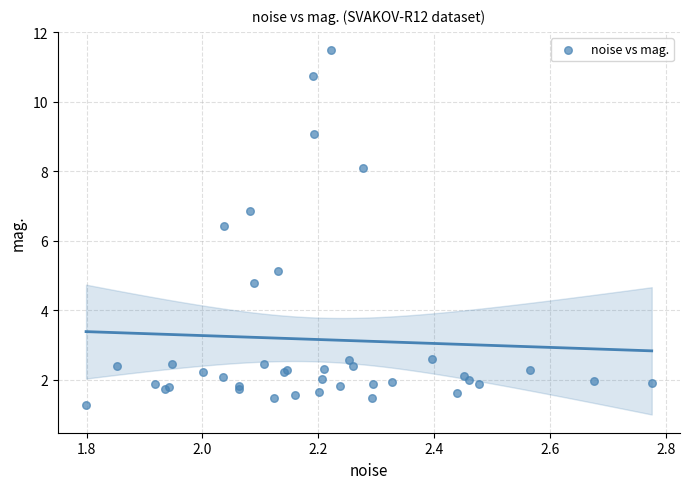

What Y value in the scatter plot is closest to 6?

6.4